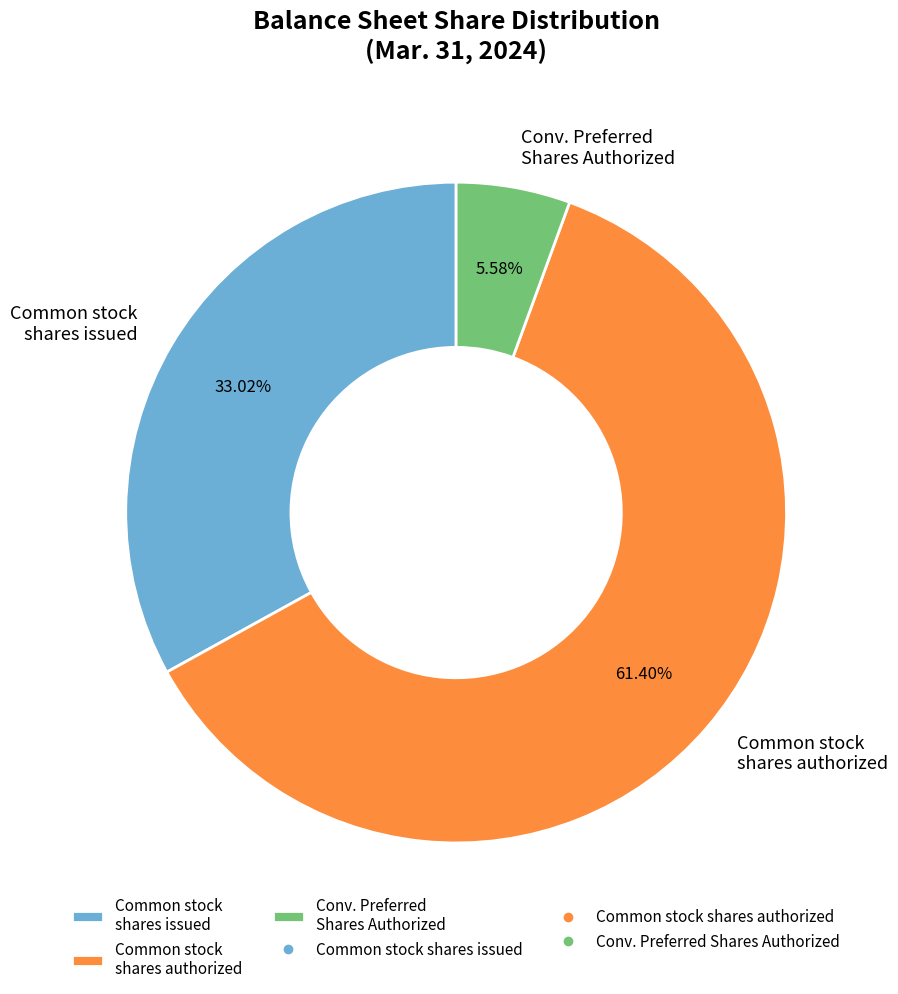

To the nearest percent, what is the average slice percentage?

33%